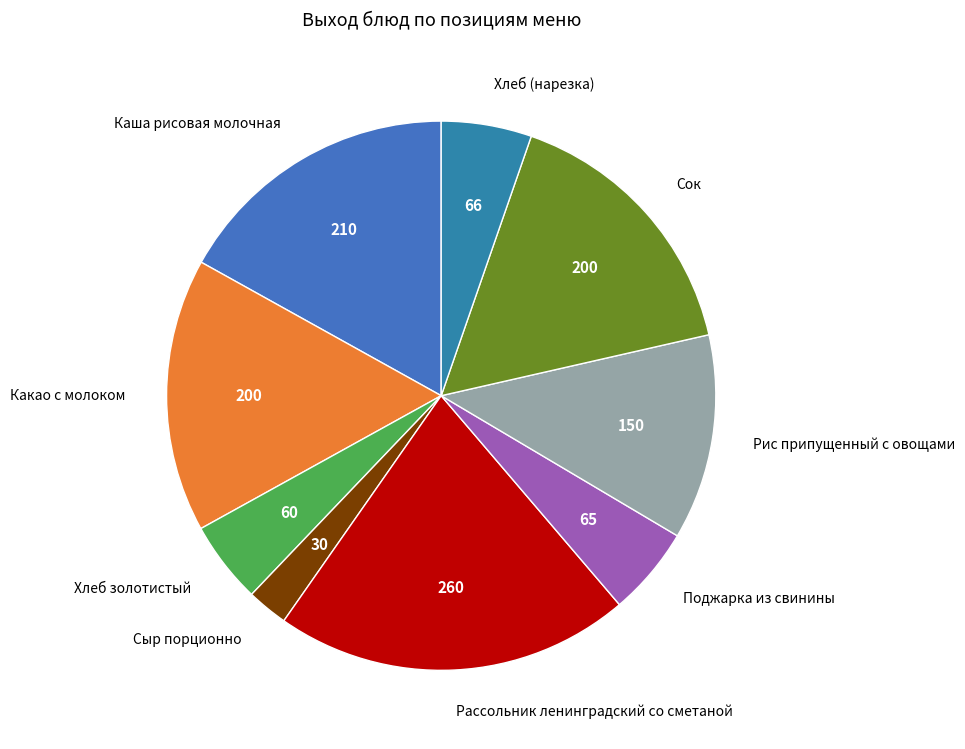

How many segments does this pie chart have?

9